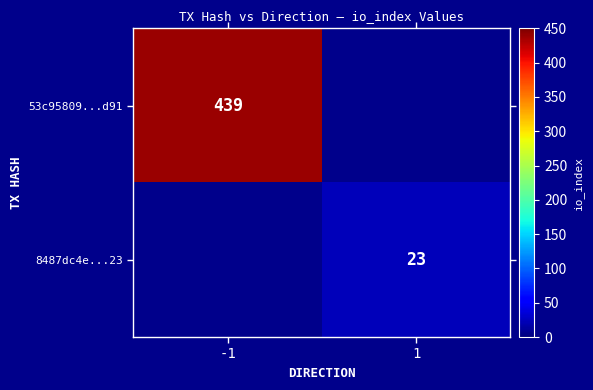

The 53c95809...d91 series shows 590 at -1. True or false?

False